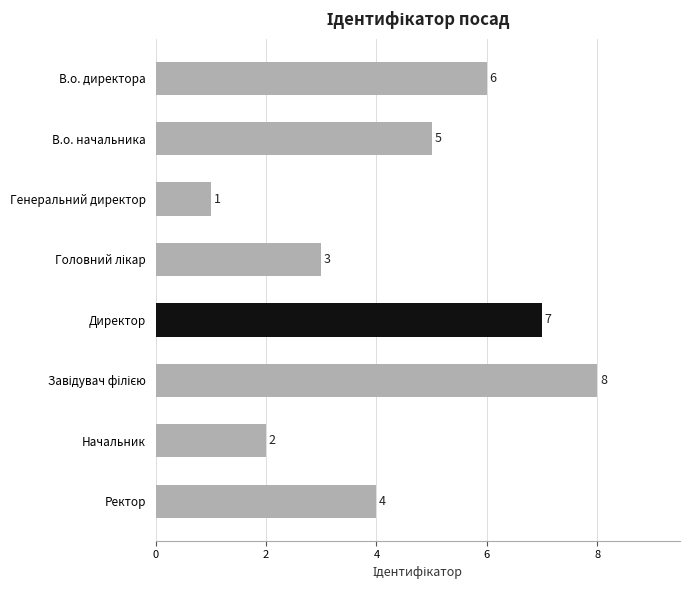

The chart shows a value of 8 at В.о. начальника. True or false?

False